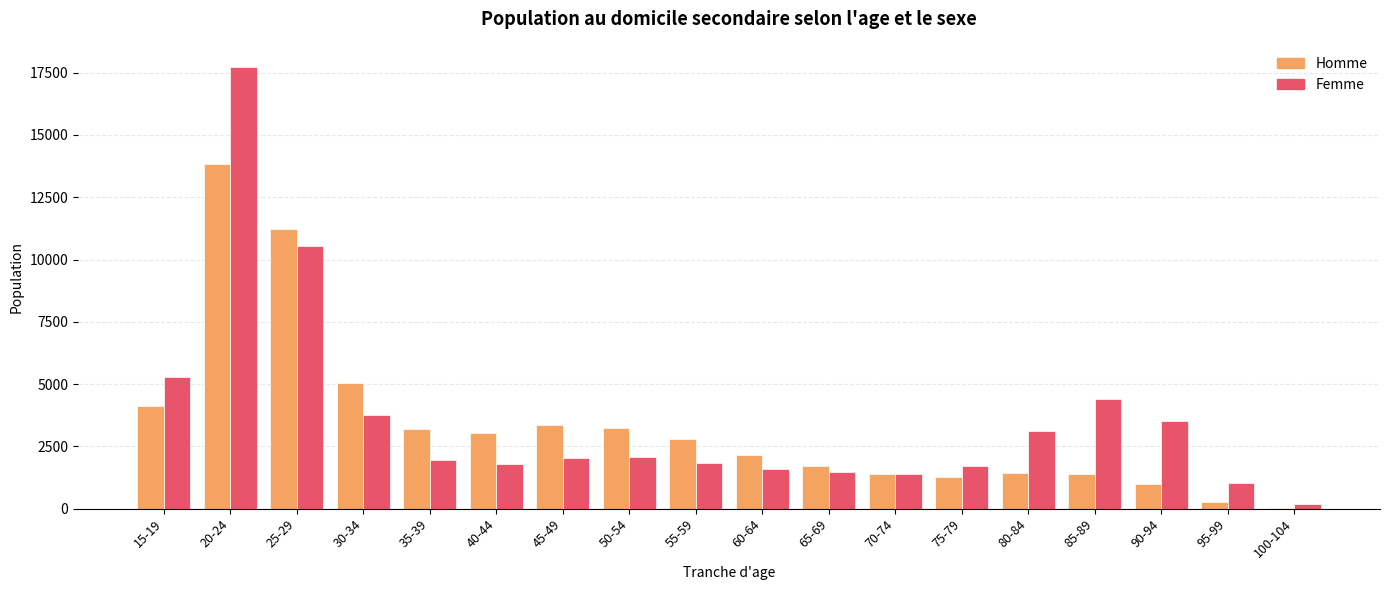

How many series are shown in this chart?

2